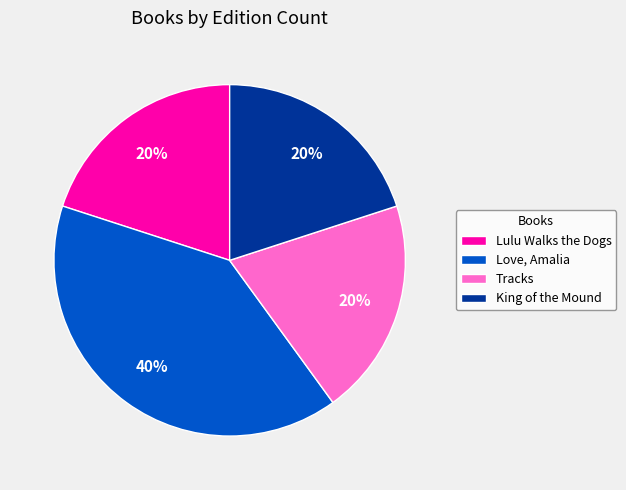

What is the largest slice in the pie chart?

Love, Amalia